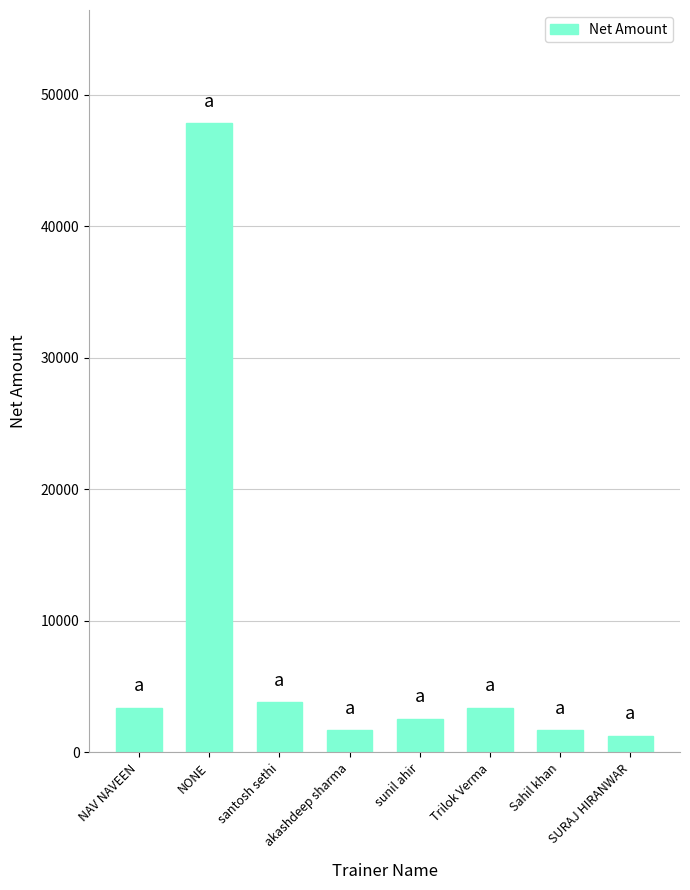

What is the approximate value at Trilok Verma?

3389.8